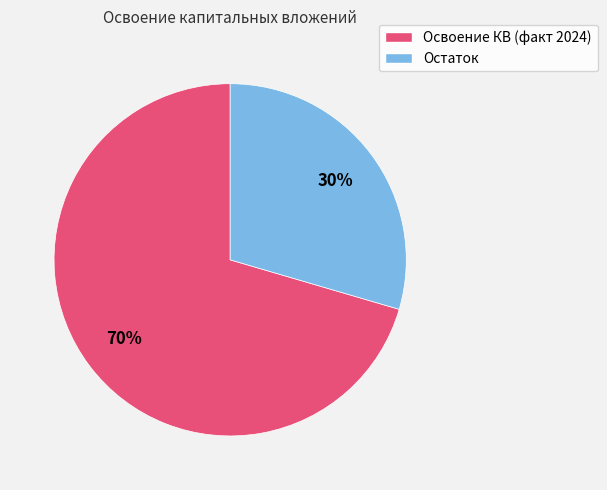

Rank the categories by value from lowest to highest.

Остаток, Освоение КВ (факт 2024)